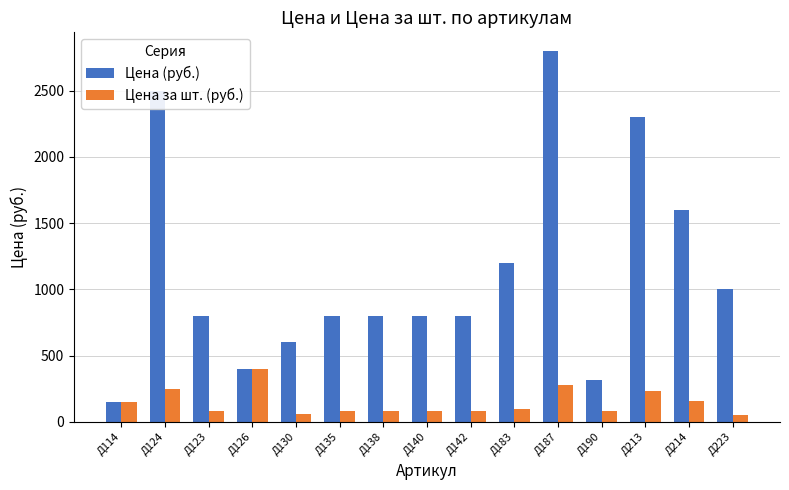

Which series changed the most between Д124 and Д223?

Цена (руб.)